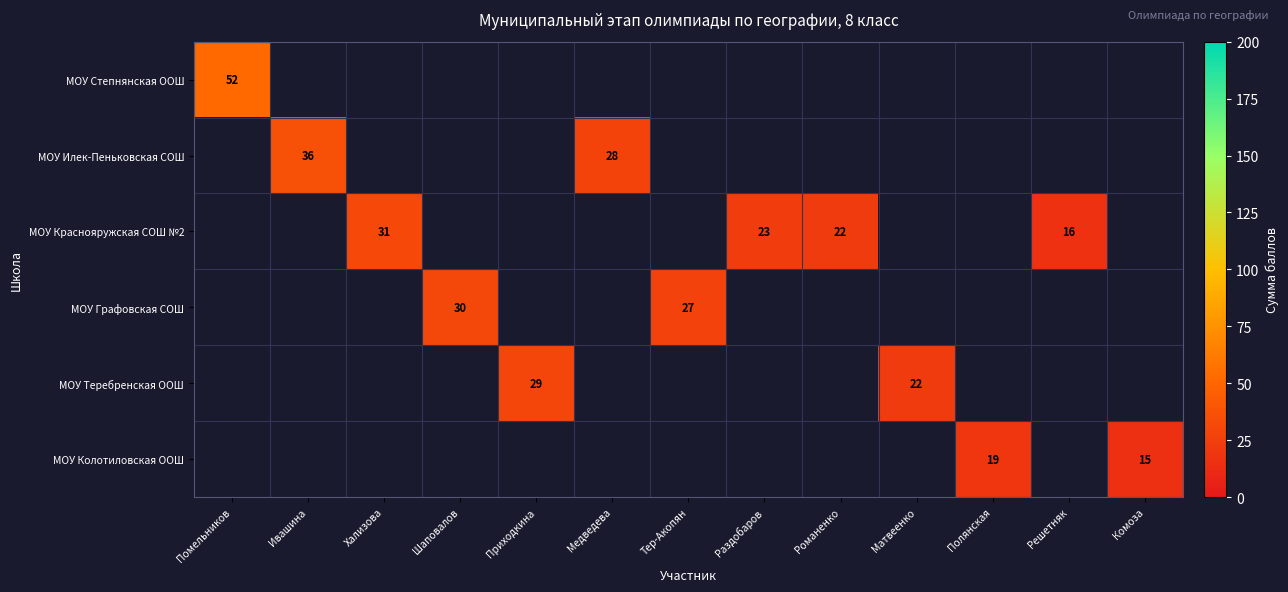

The value of МОУ Степнянская ООШ at Помельников is 52. True or false?

True